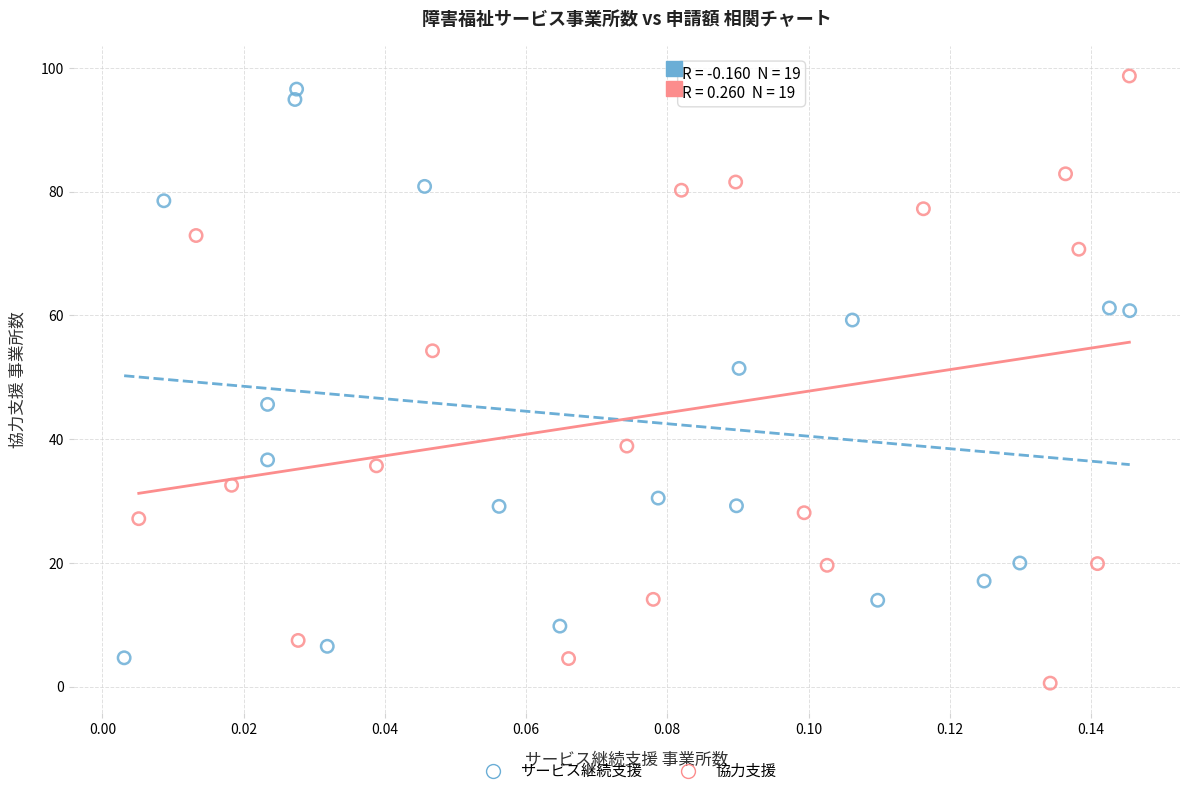

Which series contains the lowest Y value?

協力支援